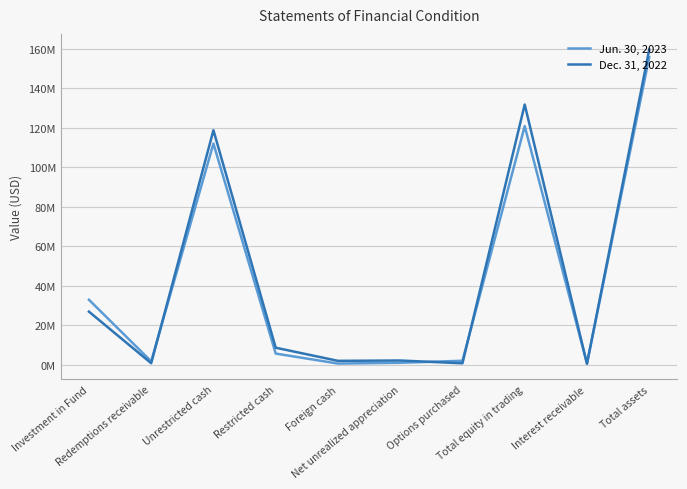

True or false: Dec. 31, 2022 has a value of 14758995 at Investment in Fund.

False